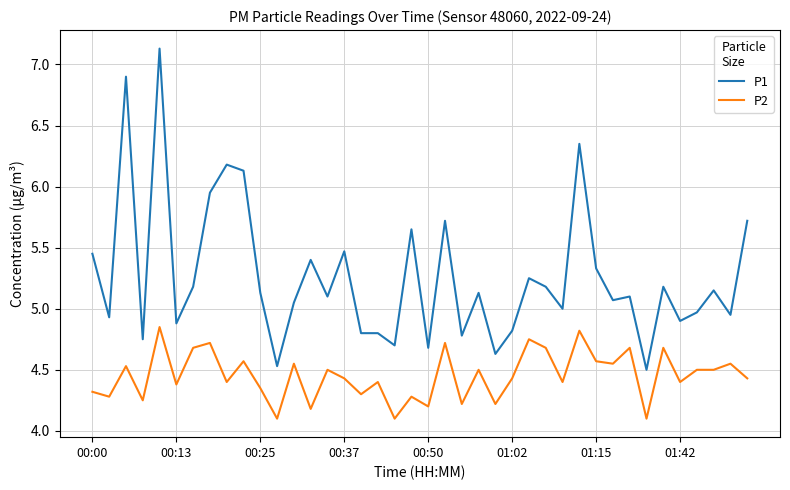

What is the maximum value shown in the chart?

7.1